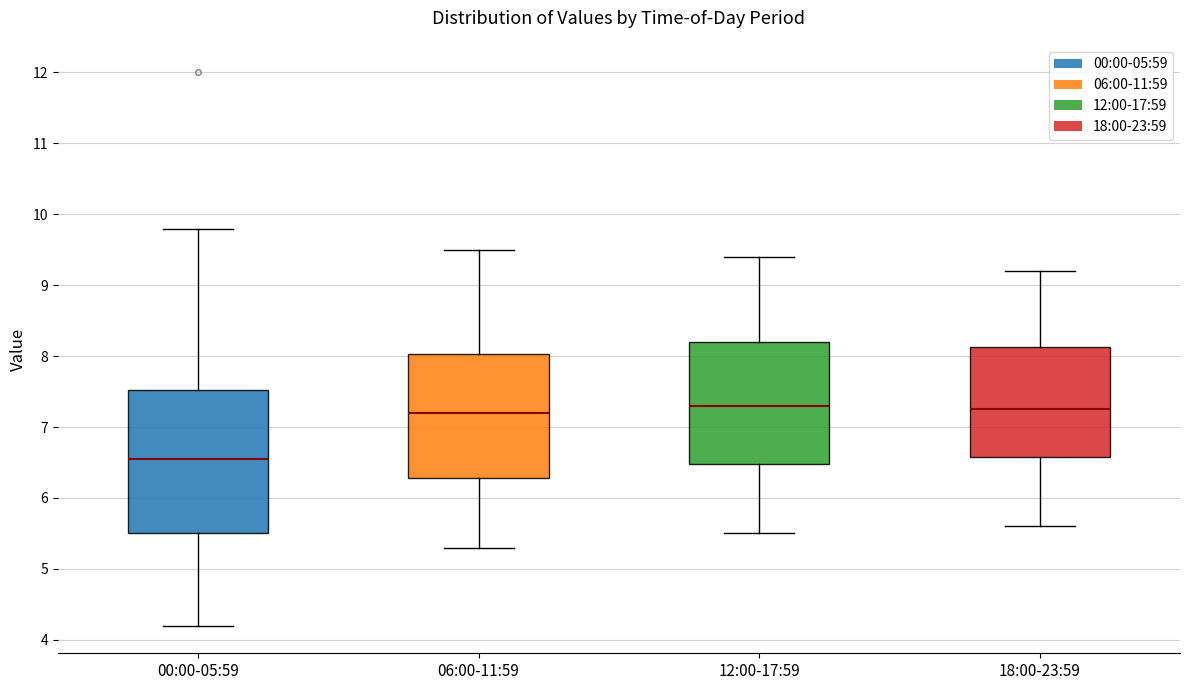

Where does the median line of the box for 06:00-11:59 sit on the y-axis? The values are not printed on the chart, so give them approximately, as read against the axis.

7.2